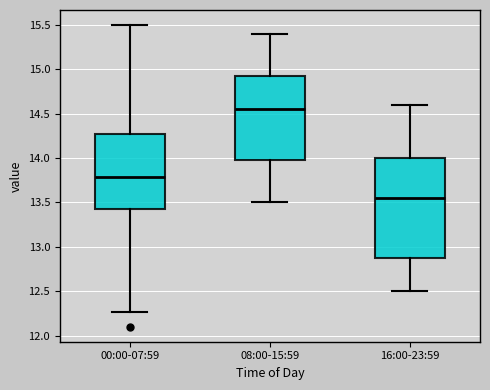

Which box has the highest median line?

08:00-15:59